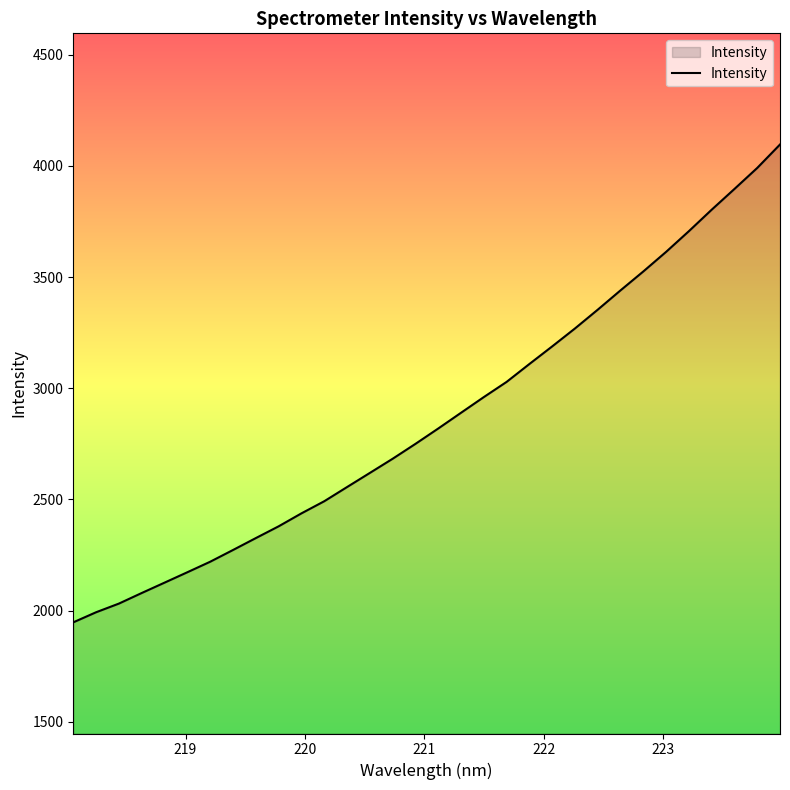

What is the difference between the maximum and minimum values?

2149.2